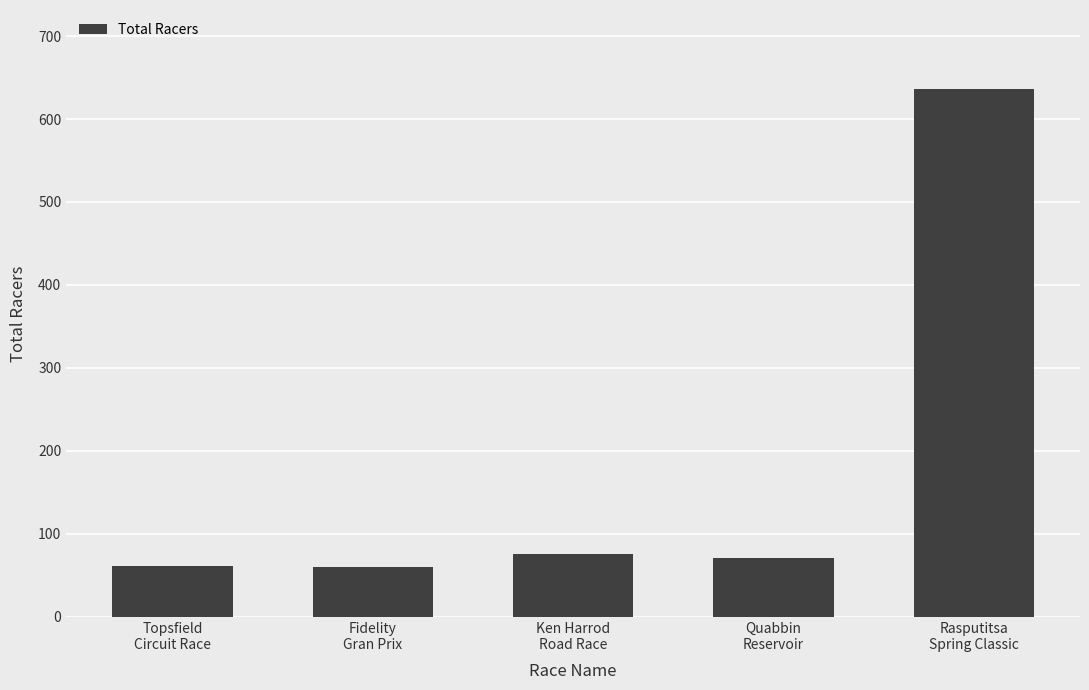

The chart shows a value of 49 at Ken Harrod
Road Race. True or false?

False